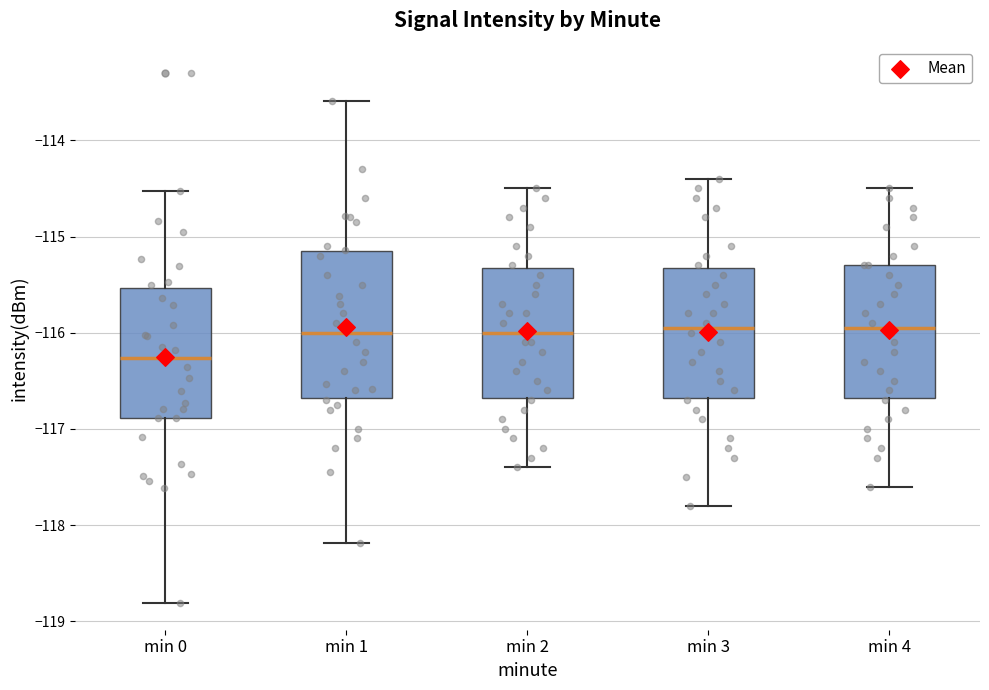

Reading left to right, read every box against the y-axis: the position of its median line, the range the box covers, and the ends of its whiskers. The values are not printed on the chart, so give them approximately, as read against the axis.

min 0: median -116.3, box -116.9 to -115.5, whiskers -118.8 to -114.5
min 1: median -116.0, box -116.7 to -115.2, whiskers -118.2 to -113.6
min 2: median -116.0, box -116.7 to -115.3, whiskers -117.4 to -114.5
min 3: median -115.9, box -116.7 to -115.3, whiskers -117.8 to -114.4
min 4: median -115.9, box -116.7 to -115.3, whiskers -117.6 to -114.5